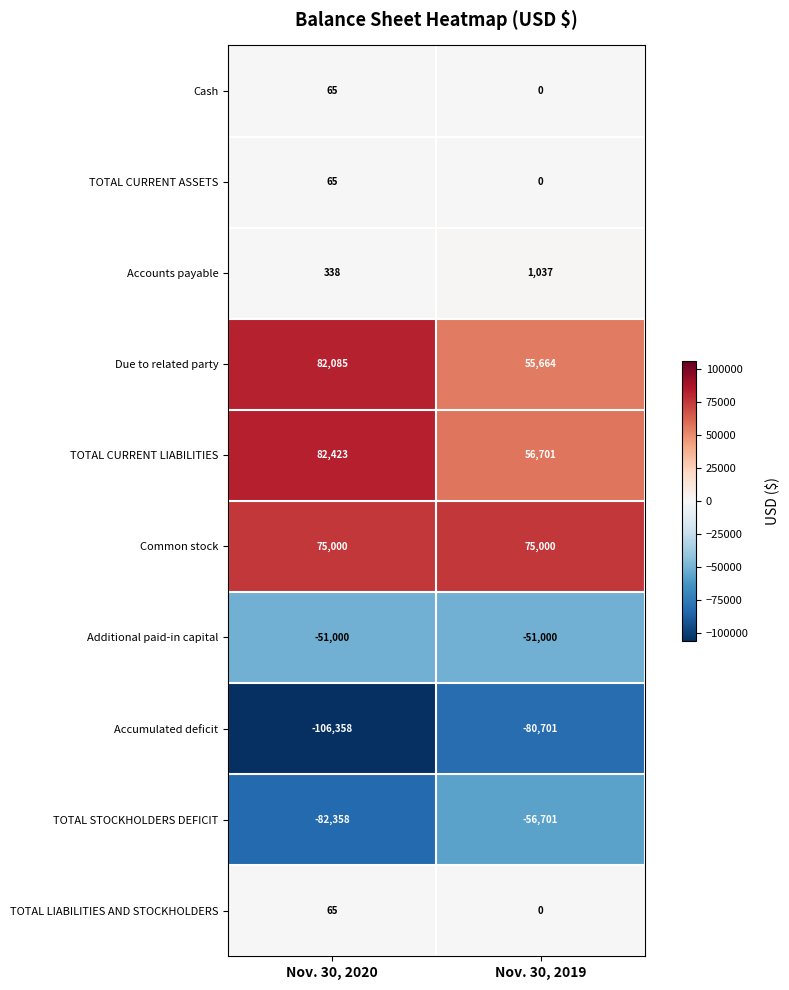

How many distinct data groups are displayed?

10